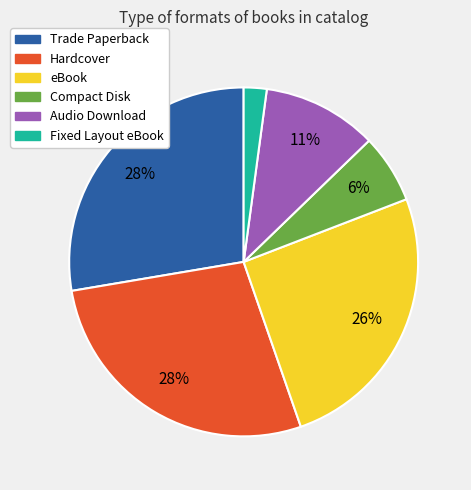

How many segments does this pie chart have?

6